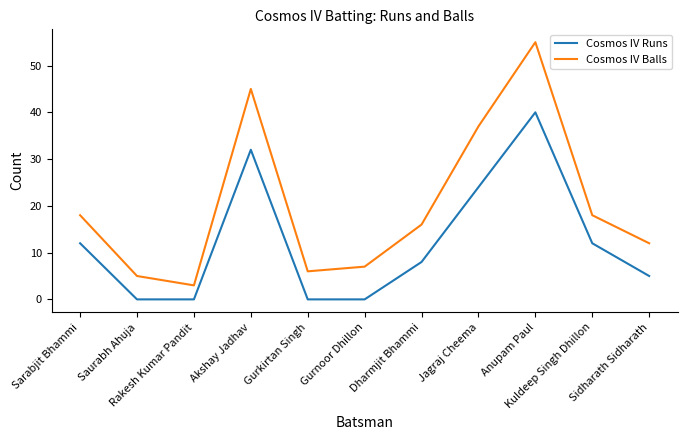

Reading right to left, extract all data points from this chart.

Cosmos IV Runs: Sidharath Sidharath=5	Kuldeep Singh Dhillon=12	Anupam Paul=40	Jagraj Cheema=24	Dharmjit Bhammi=8	Gurnoor Dhillon=0	Gurkirtan Singh=0	Akshay Jadhav=32	Rakesh Kumar Pandit=0	Saurabh Ahuja=0	Sarabjit Bhammi=12
Cosmos IV Balls: Sidharath Sidharath=12	Kuldeep Singh Dhillon=18	Anupam Paul=55	Jagraj Cheema=37	Dharmjit Bhammi=16	Gurnoor Dhillon=7	Gurkirtan Singh=6	Akshay Jadhav=45	Rakesh Kumar Pandit=3	Saurabh Ahuja=5	Sarabjit Bhammi=18